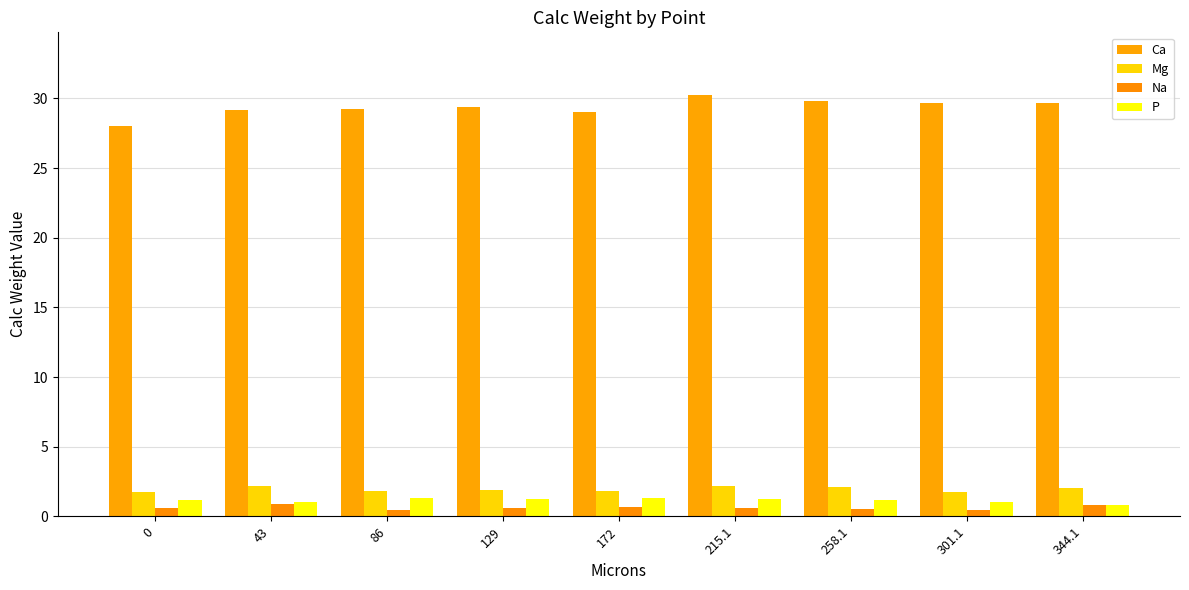

Reading right to left, what are all the values shown in this chart?

Ca: 29.7	29.7	29.8	30.2	29.1	29.4	29.2	29.2	28.0
Mg: 2.0	1.7	2.1	2.2	1.8	1.9	1.8	2.1	1.8
Na: 0.8	0.5	0.6	0.6	0.6	0.6	0.5	0.9	0.6
P: 0.8	1.0	1.1	1.2	1.3	1.2	1.3	1.0	1.1